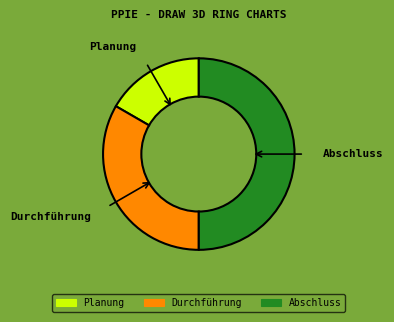

Is it true that Abschluss is 50% of the pie?

True